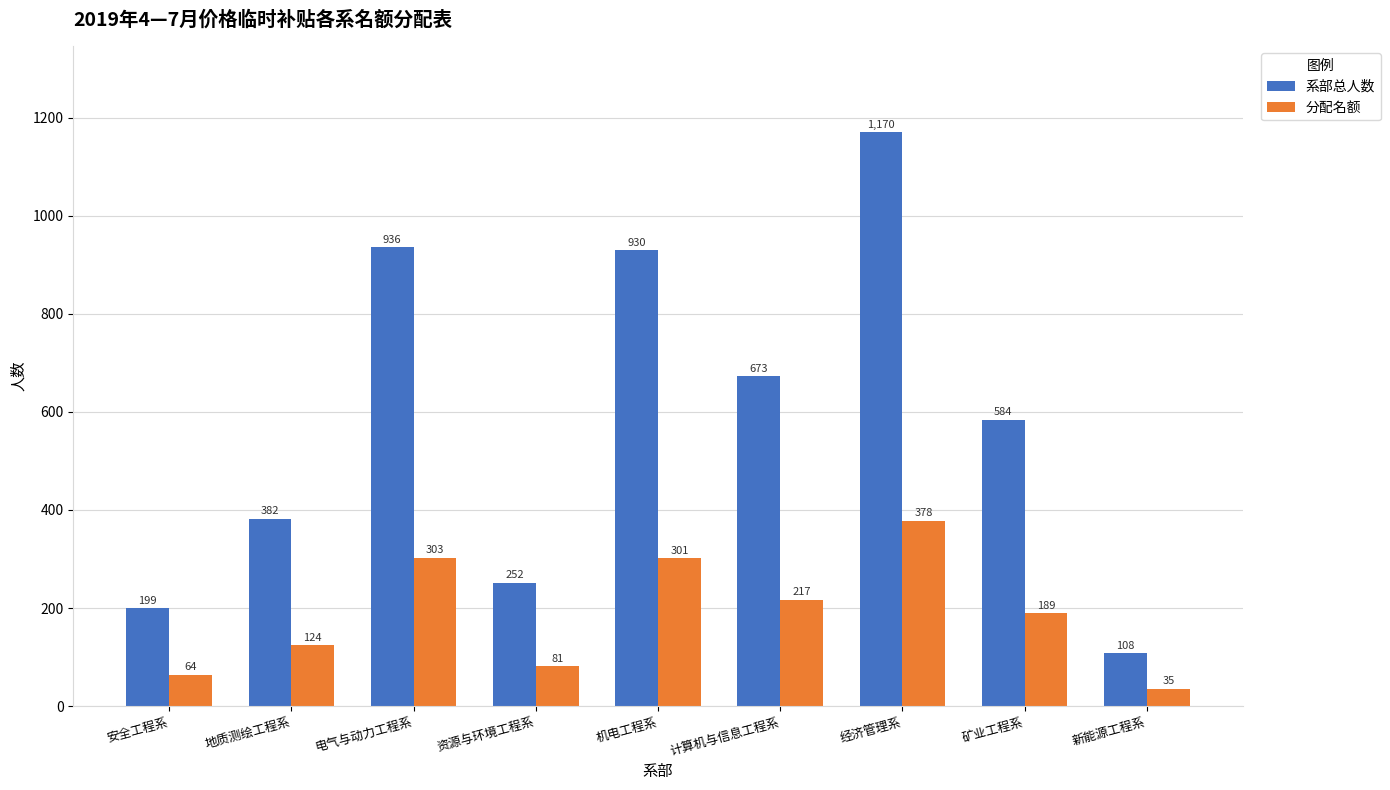

Reading left to right, list all the values displayed in this chart.

系部总人数: 安全工程系=199	地质测绘工程系=382	电气与动力工程系=936	资源与环境工程系=252	机电工程系=930	计算机与信息工程系=673	经济管理系=1170	矿业工程系=584	新能源工程系=108
分配名额: 安全工程系=64	地质测绘工程系=124	电气与动力工程系=303	资源与环境工程系=81	机电工程系=301	计算机与信息工程系=217	经济管理系=378	矿业工程系=189	新能源工程系=35